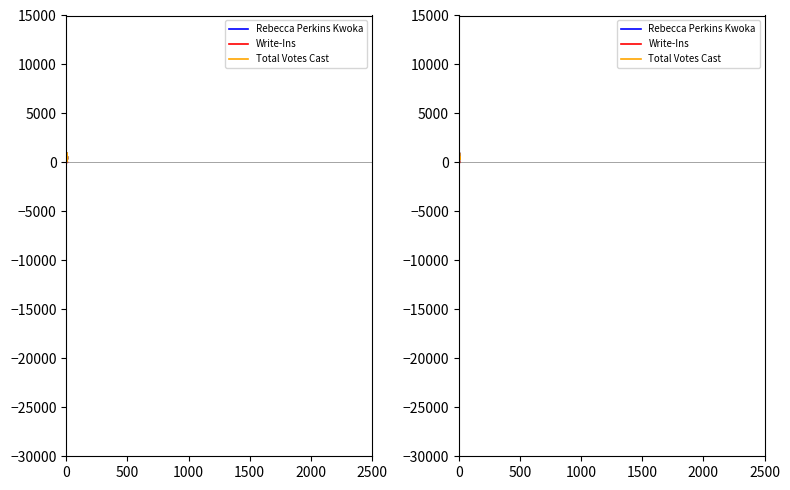

Which series has the largest total across all categories?

Total Votes Cast